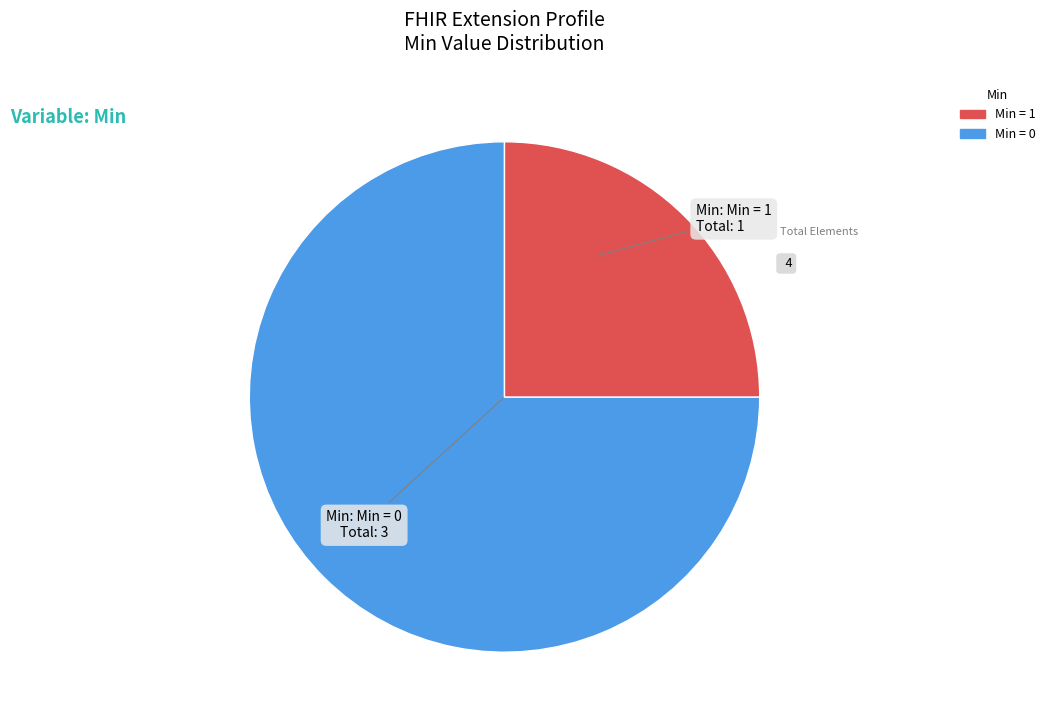

Is there a majority slice in this chart?

Yes